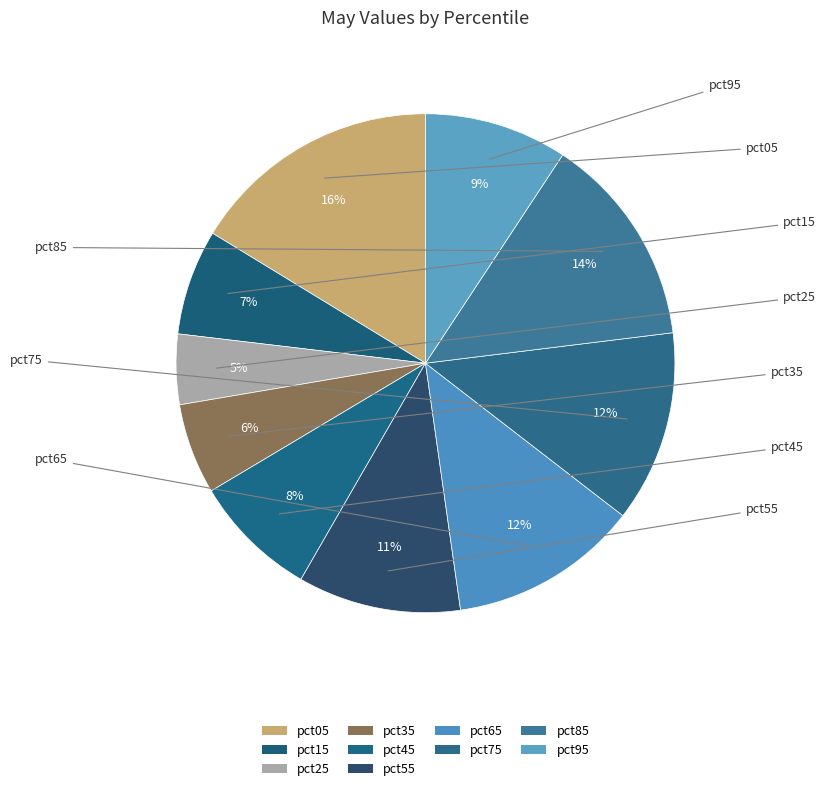

Which has a higher value, pct65 or pct95?

pct65